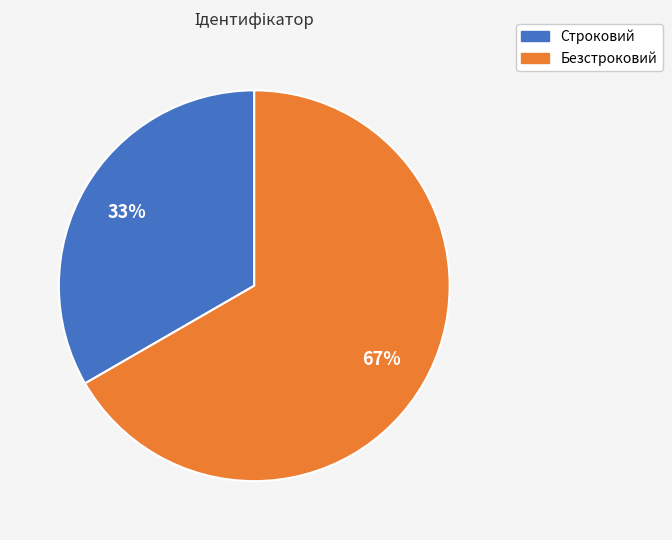

To the nearest percent, what is the combined percentage of Безстроковий and Строковий?

100%